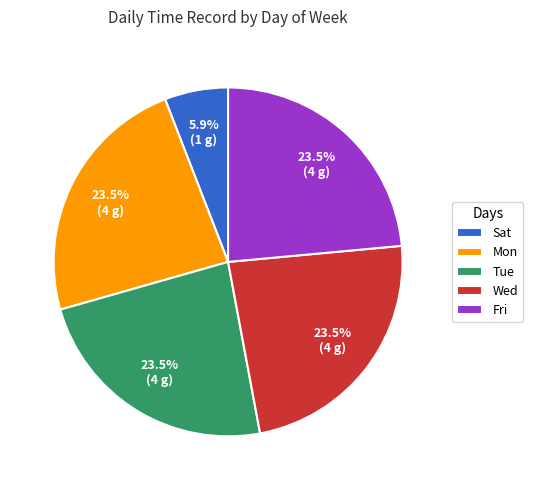

Does any single category account for the majority?

No